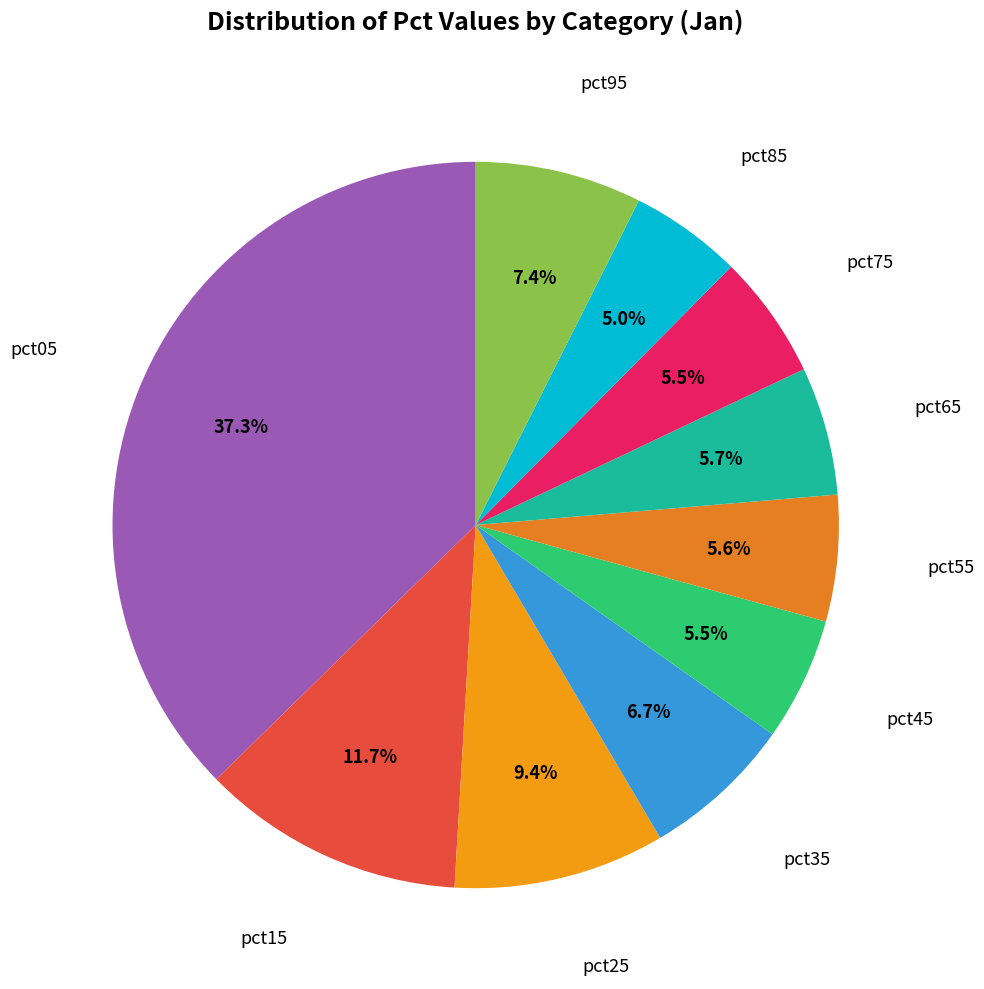

To the nearest percent, what is the difference between the largest and smallest slice percentages?

32%